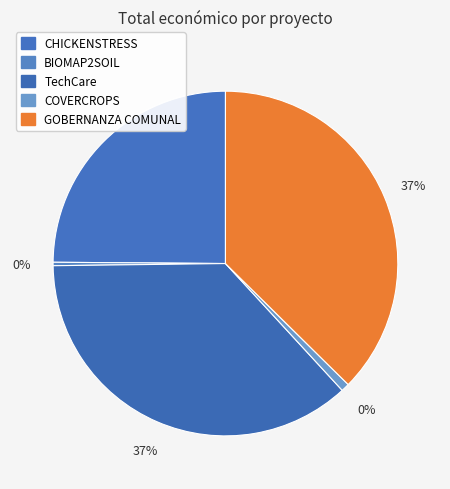

True or false: GOBERNANZA COMUNAL accounts for 37% of the total.

True